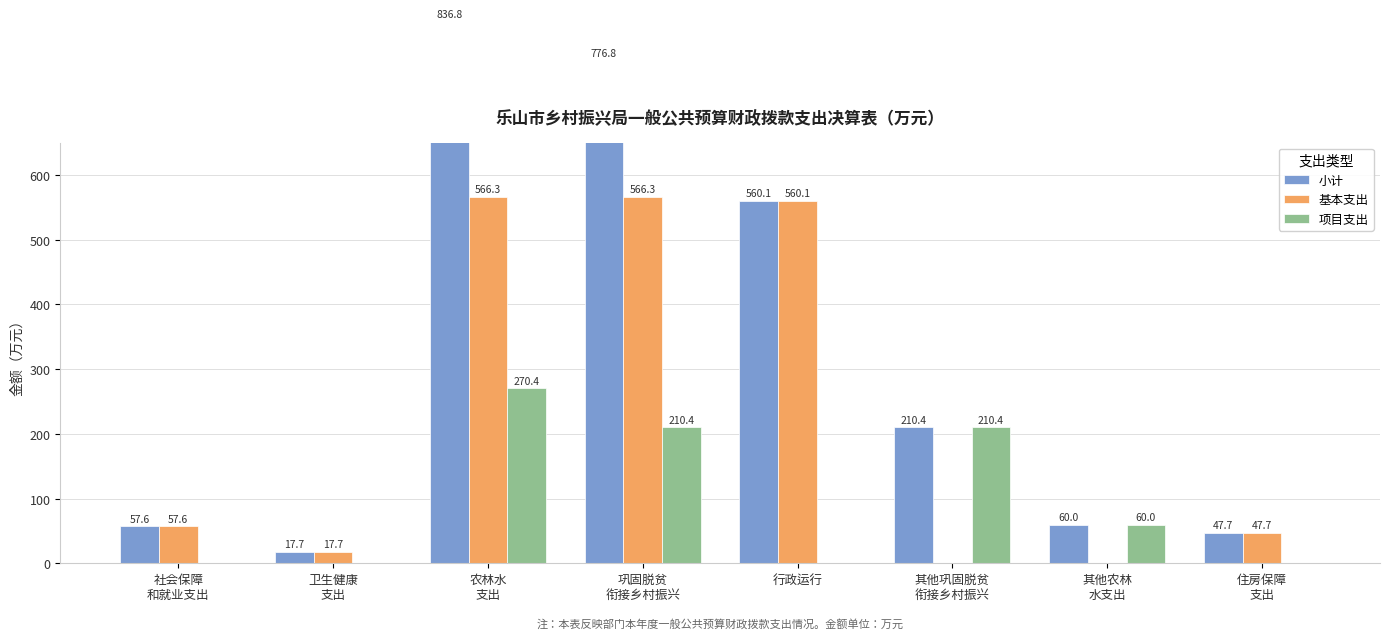

At which category is the sum across all series the highest?

农林水
支出